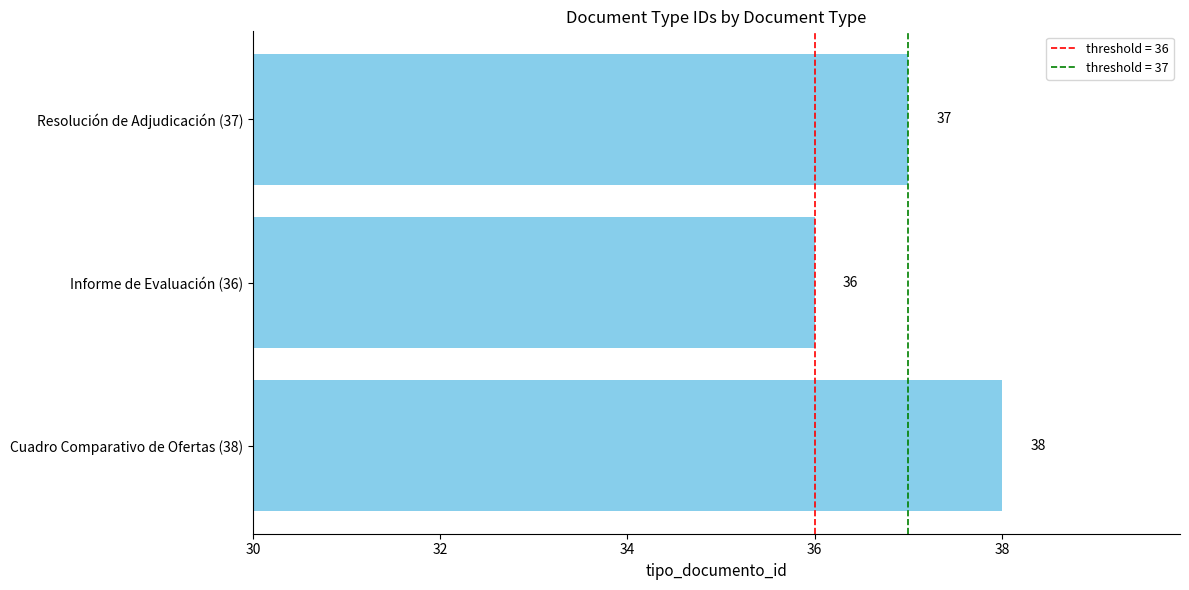

Reading bottom to top, transcribe all the data shown in this chart.

Cuadro Comparativo de Ofertas (38)=38	Informe de Evaluación (36)=36	Resolución de Adjudicación (37)=37